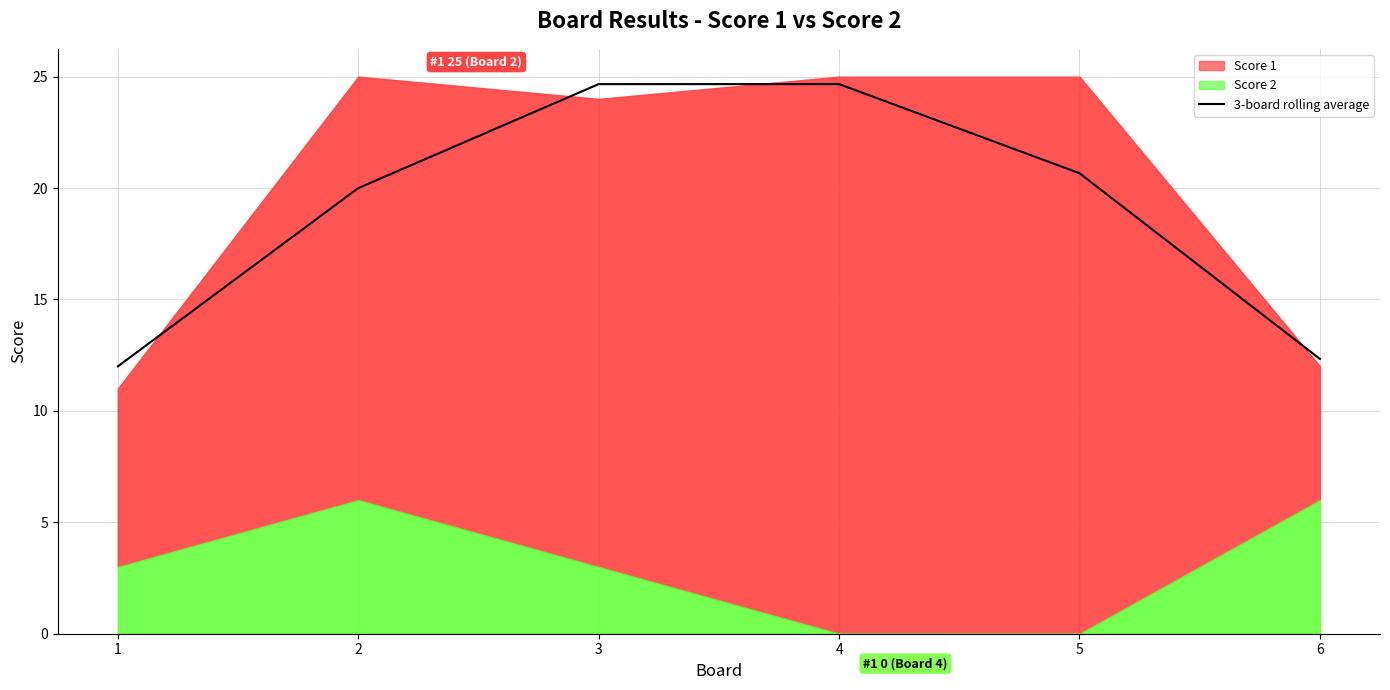

What is the minimum value shown in the chart?

12.0